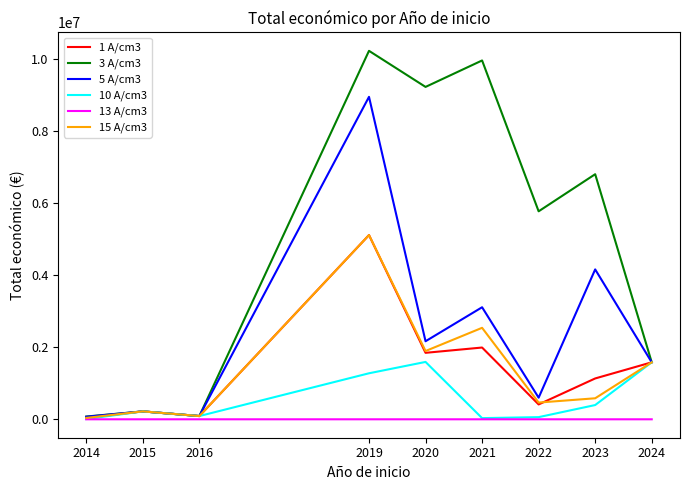

What is the maximum value shown in the chart?

10221842.0